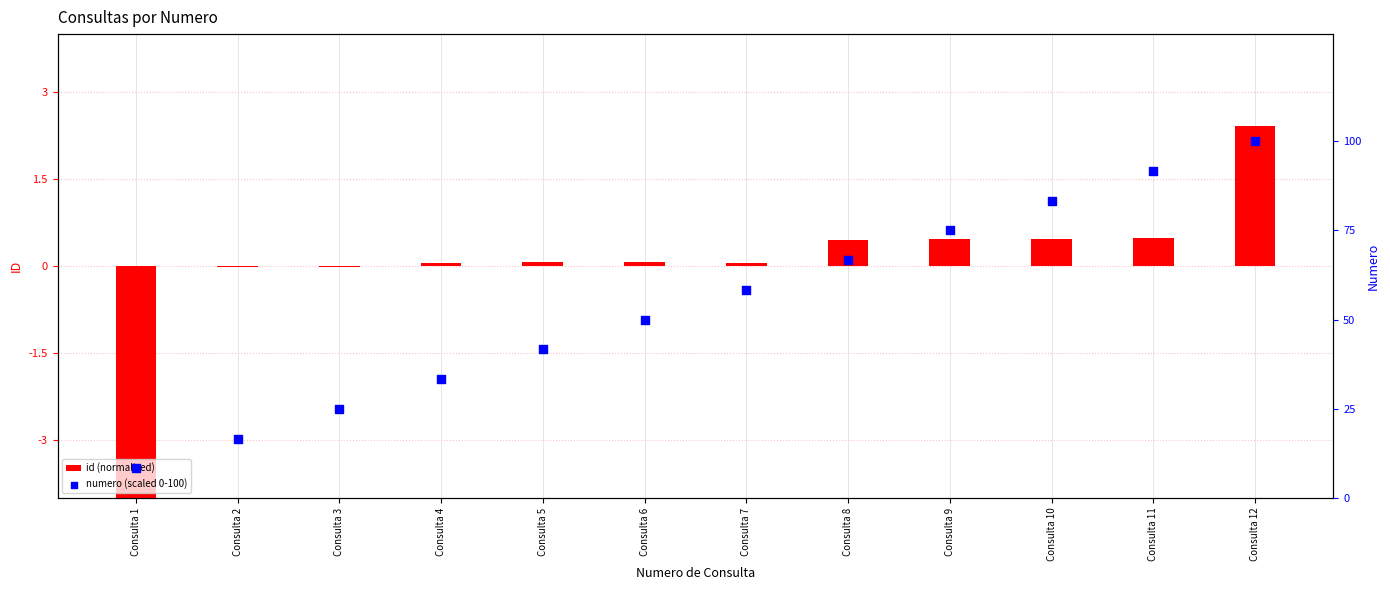

Which series has the largest total across all categories?

numero (scaled 0-100)